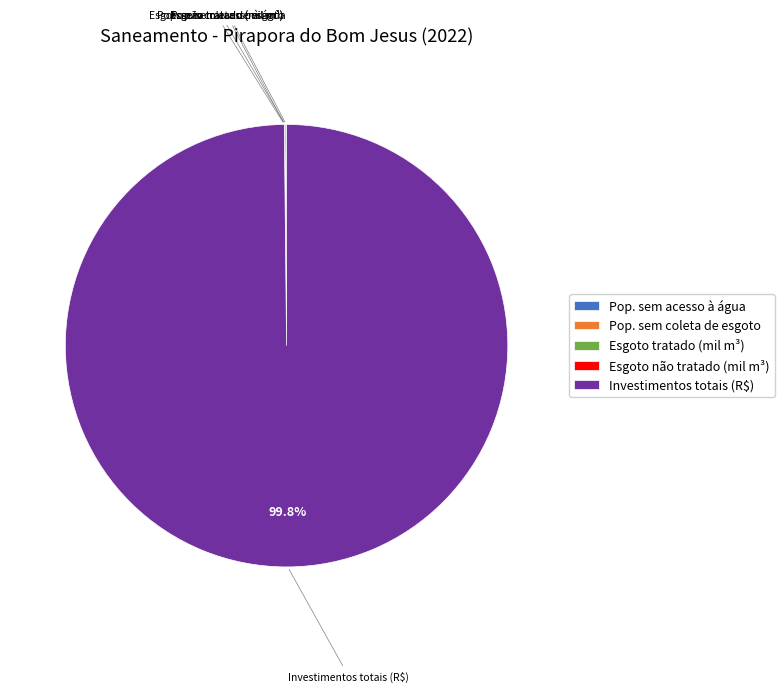

Does any single category account for the majority?

Yes